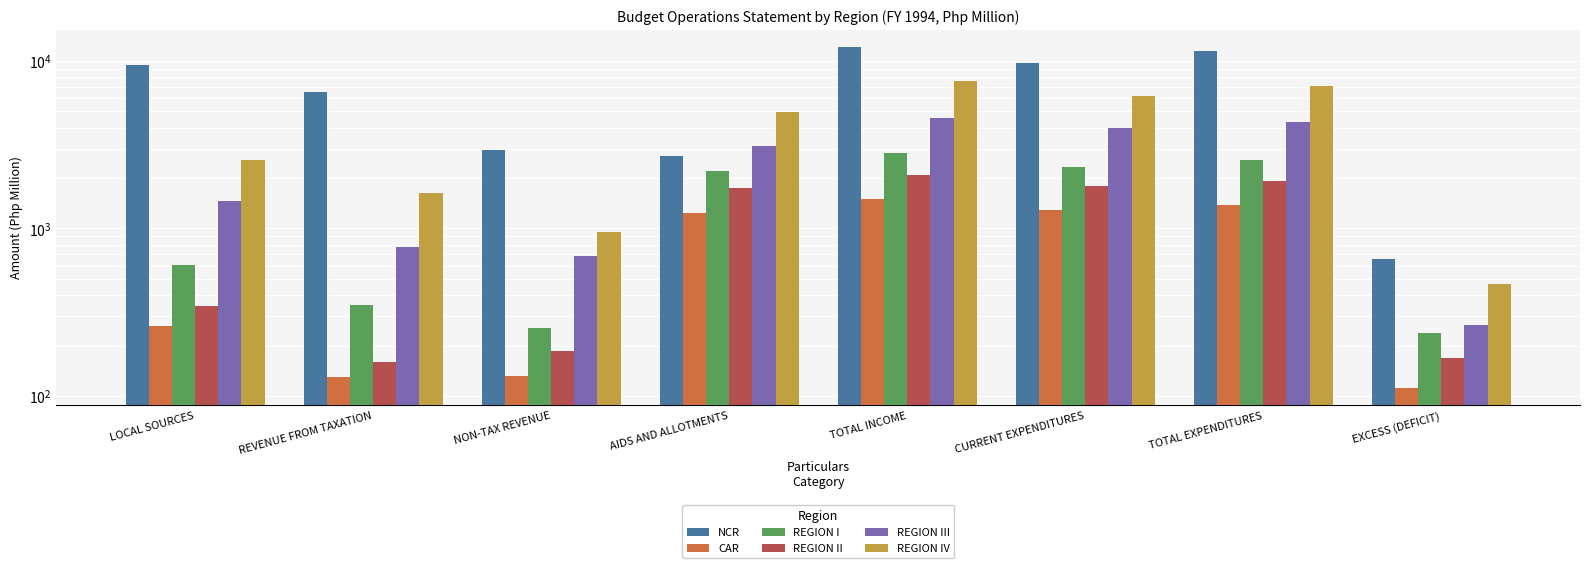

The REGION II series shows 222.2 at EXCESS (DEFICIT). True or false?

False